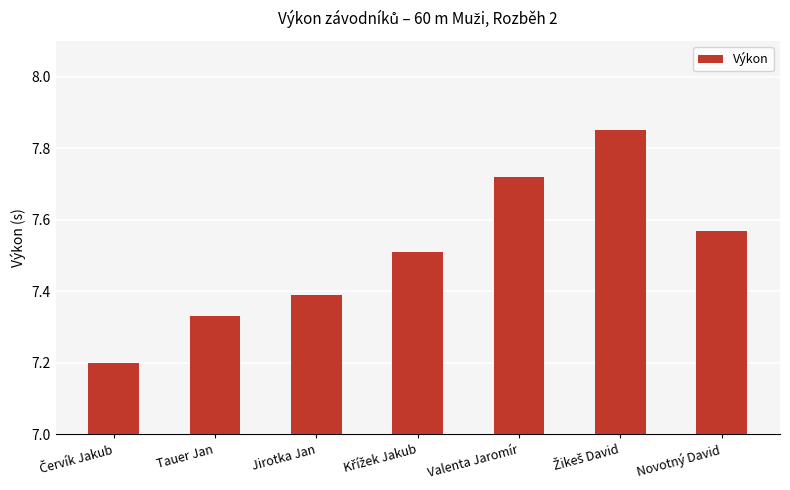

Count the values in the range 7 to 8.

7